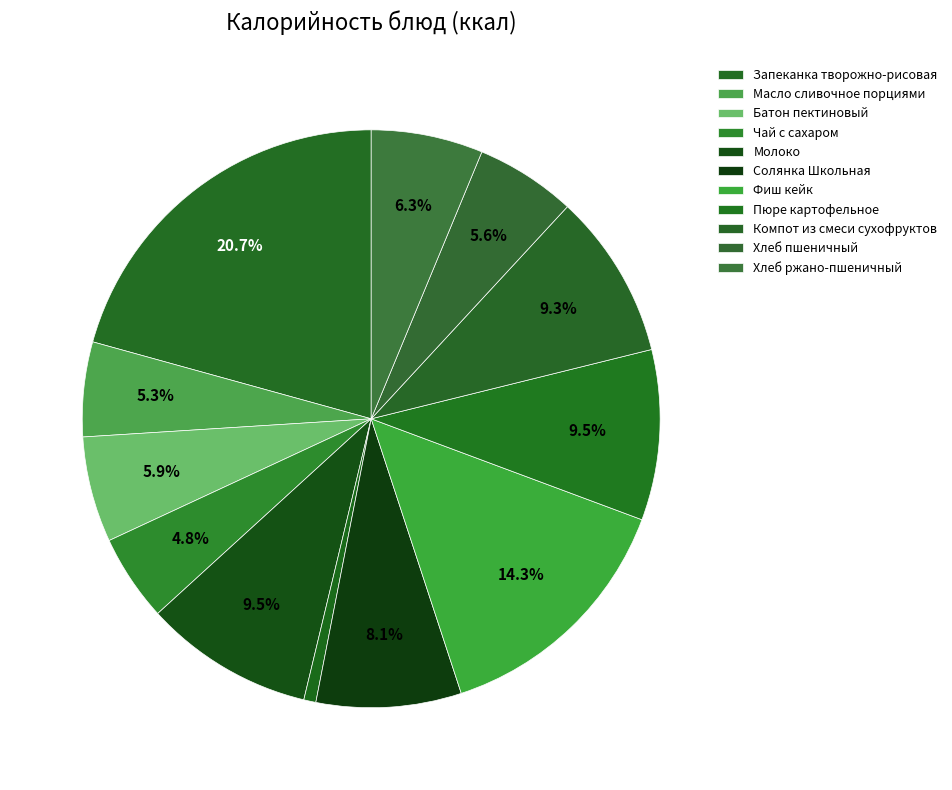

To the nearest percent, what is the average slice percentage?

8%